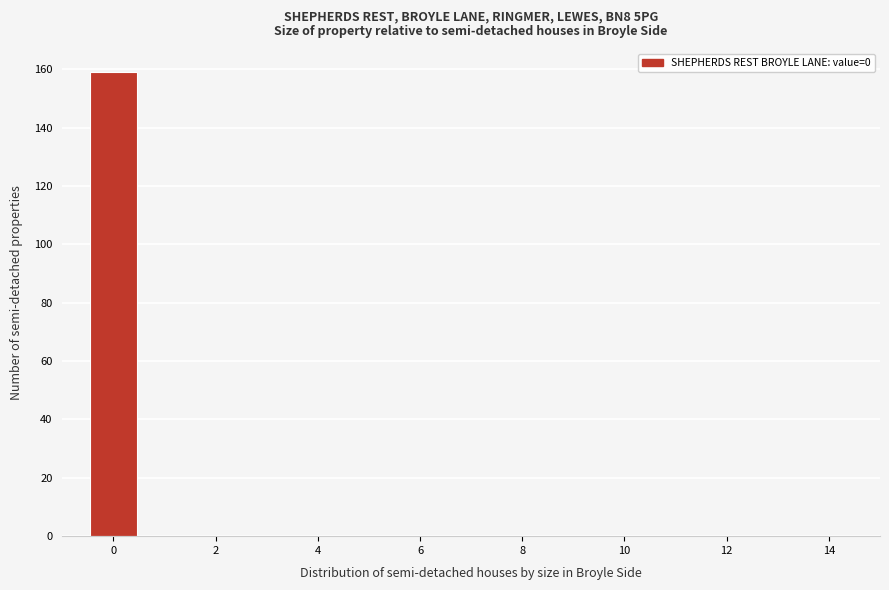

Reading left to right, transcribe this chart: for each bar, give the range it covers on the x-axis and its height. Neither the bar edges nor the heights are printed on the chart, so give them approximately, as read against the axes.

-0.5 to 0.5: 160
0.5 to 1.5: 0
1.5 to 2.5: 0
2.5 to 3.5: 0
3.5 to 4.5: 0
4.5 to 5.5: 0
5.5 to 6.5: 0
6.5 to 7.5: 0
7.5 to 8.5: 0
8.5 to 9.5: 0
9.5 to 10.5: 0
10.5 to 11.5: 0
11.5 to 12.5: 0
12.5 to 13.5: 0
13.5 to 14.5: 0